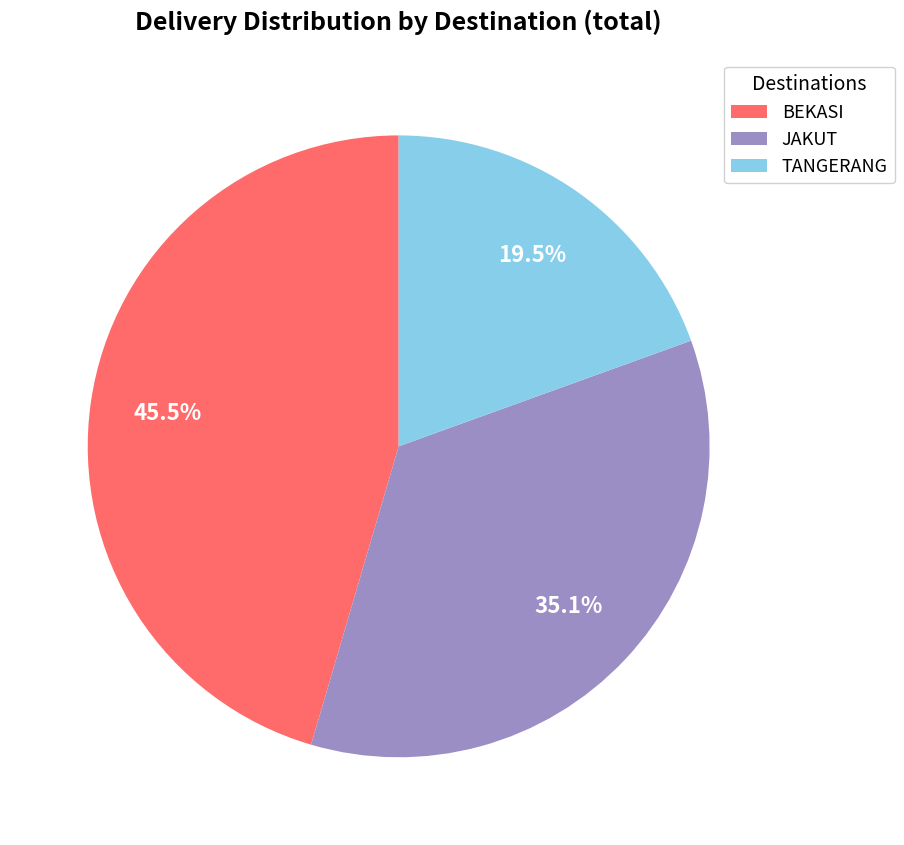

Do TANGERANG and BEKASI together represent more than half of the pie?

Yes